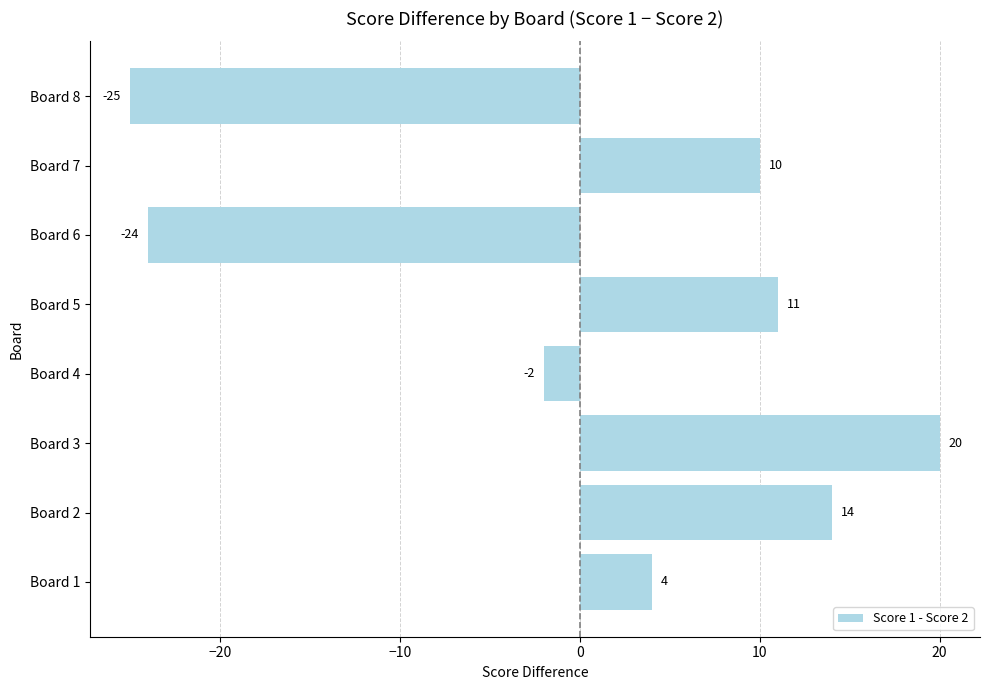

How many data points does each series have?

8